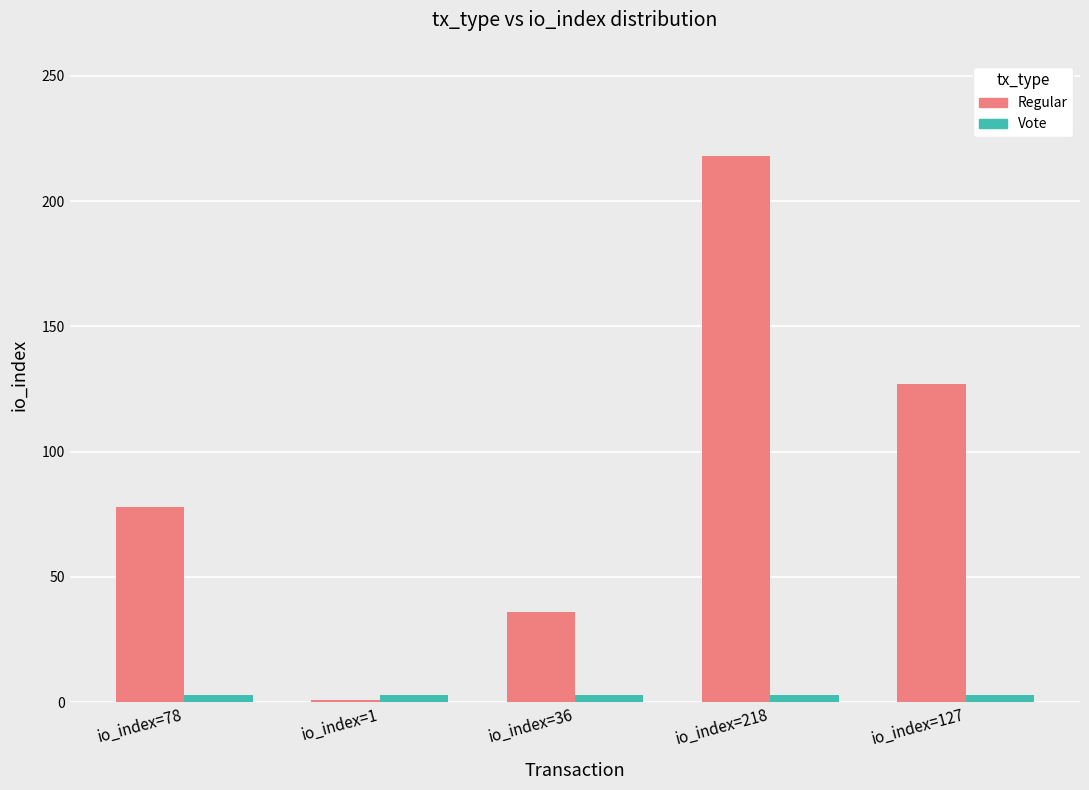

What is the value of the Regular bar at the 2nd from the left?

1